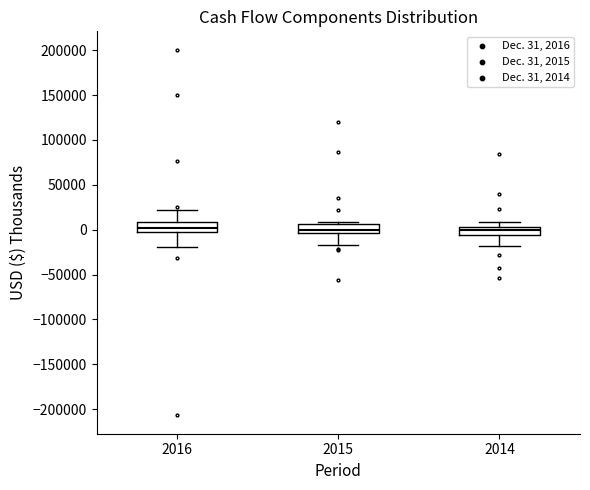

Reading left to right, read every box against the y-axis: the position of its median line, the range the box covers, and the ends of its whiskers. The values are not printed on the chart, so give them approximately, as read against the axis.

2016: median 0, box -5000 to 10000, whiskers -20000 to 20000
2015: median 0, box -5000 to 5000, whiskers -15000 to 10000
2014: median 0, box -5000 to 5000, whiskers -20000 to 10000